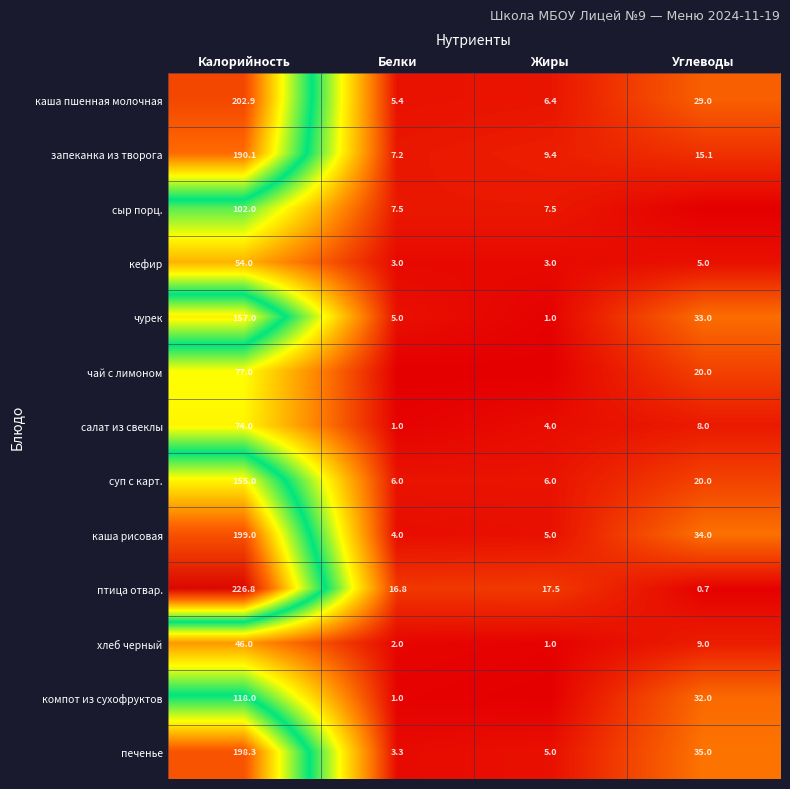

How many values in the кефир series are below 5?

2